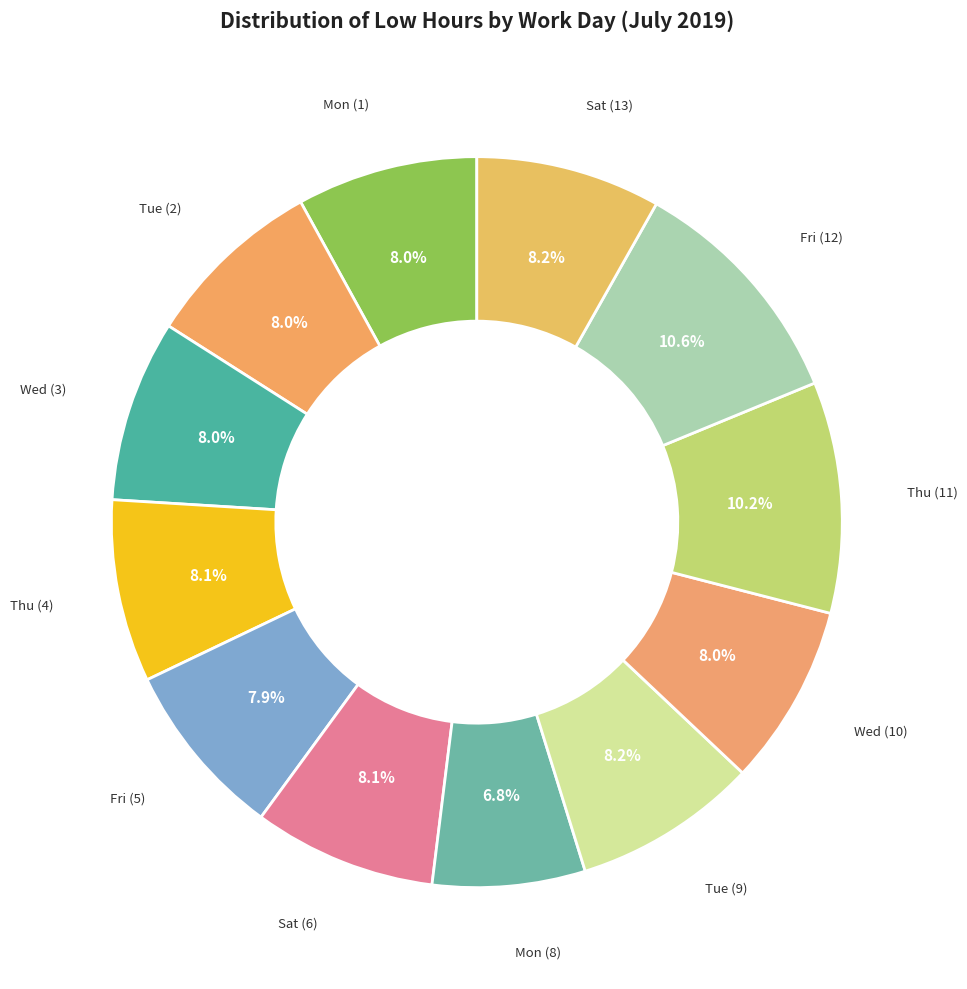

Is there a majority slice in this chart?

No